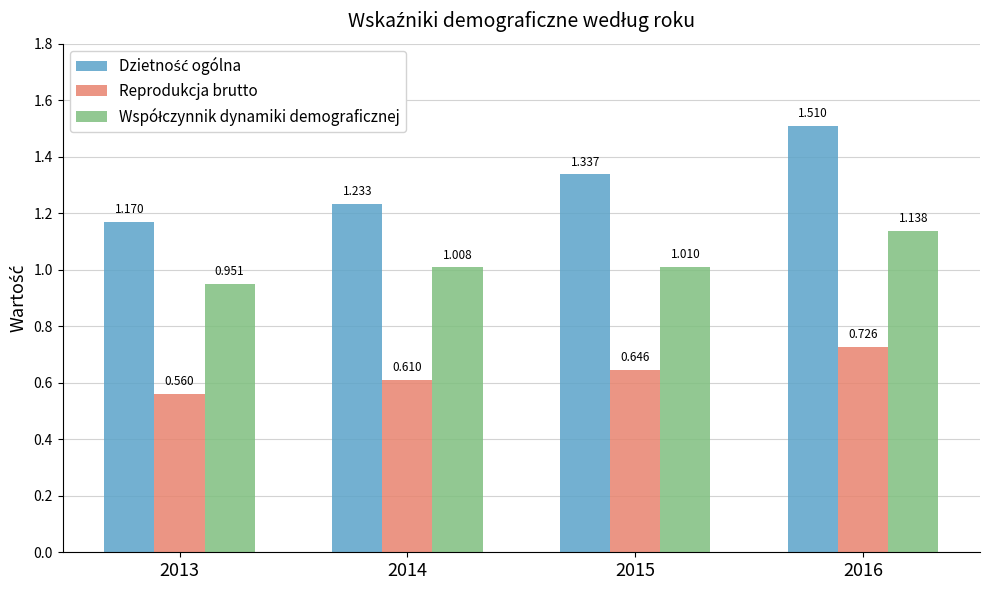

What is the total value across all series at 2015?

3.0